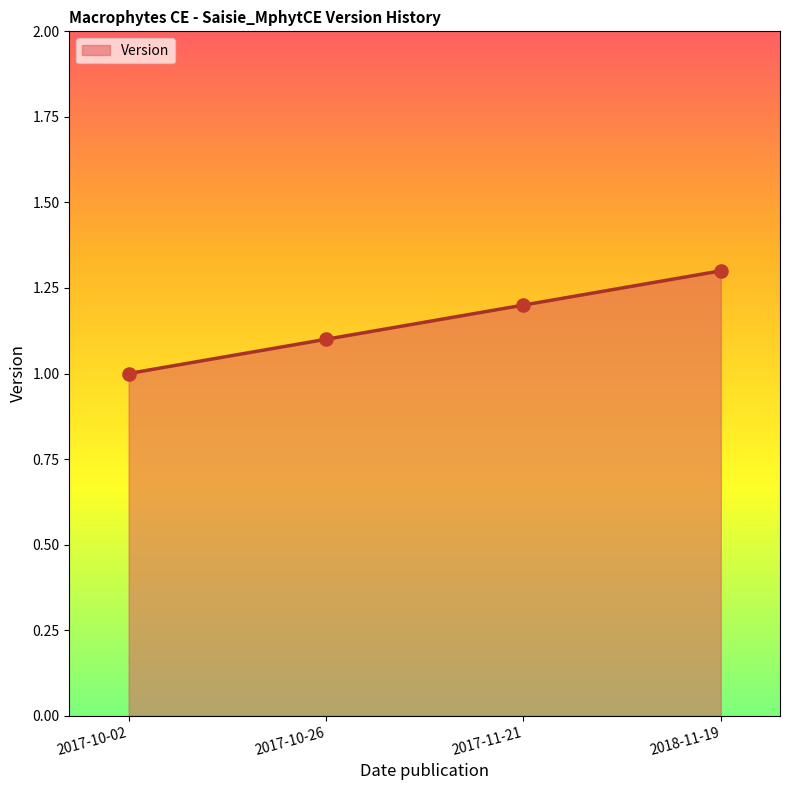

What is the change in value from 2017-10-02 to 2018-11-19?

+0.3